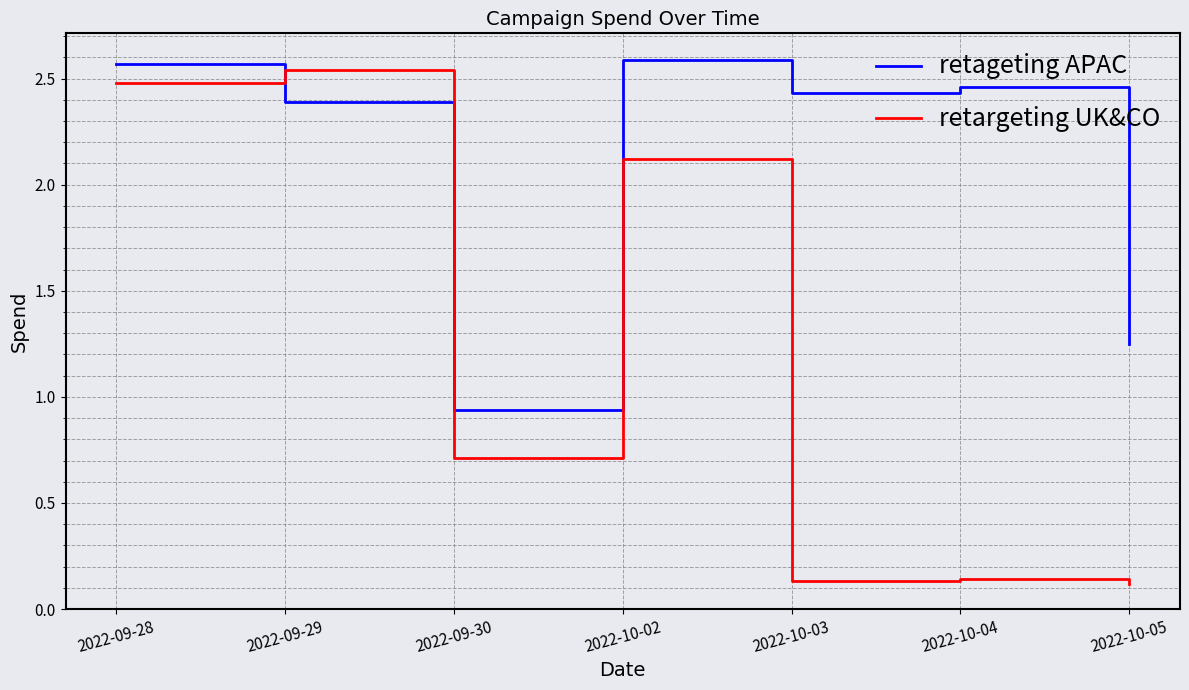

How many distinct data groups are displayed?

2